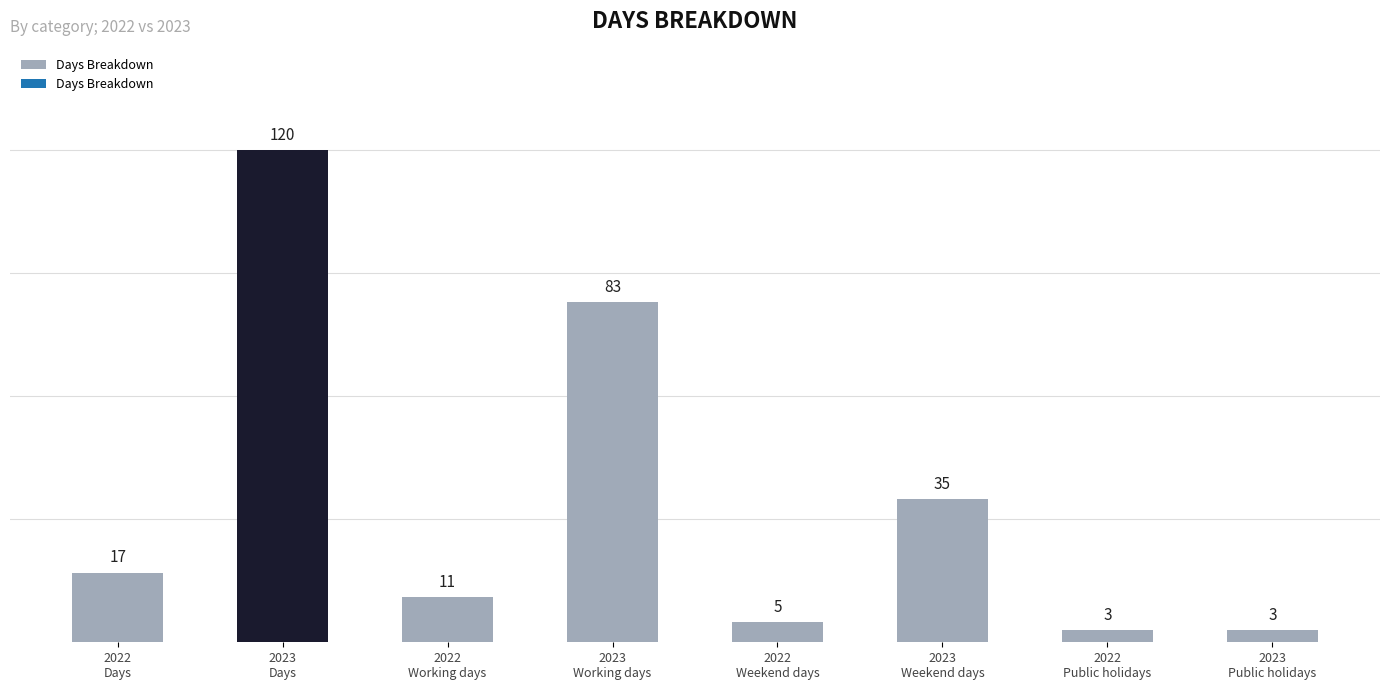

Reading left to right, transcribe all the data shown in this chart.

17	120	11	83	5	35	3	3